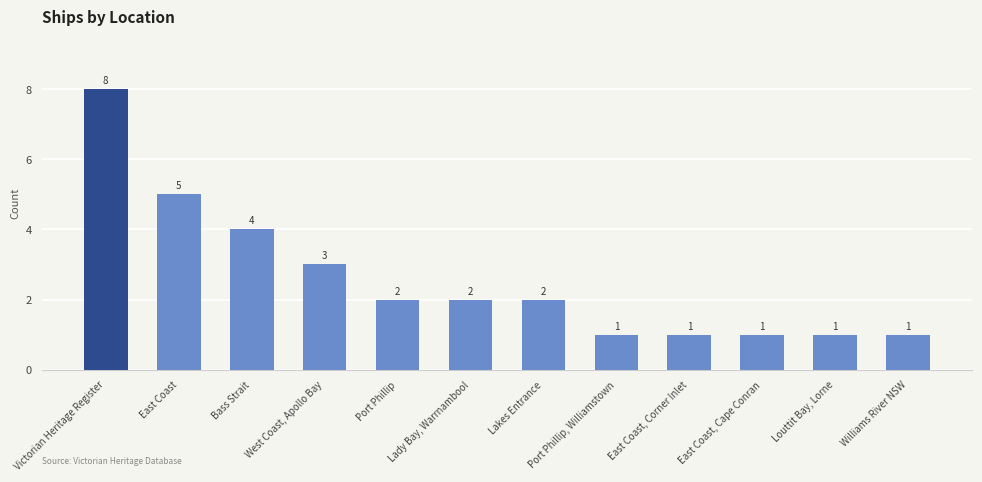

What is the minimum value shown in the chart?

1